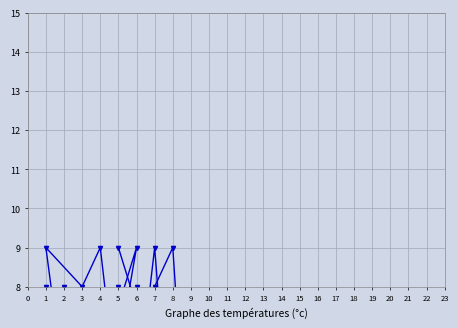

How many interior local valleys does the col_6 series have?

4